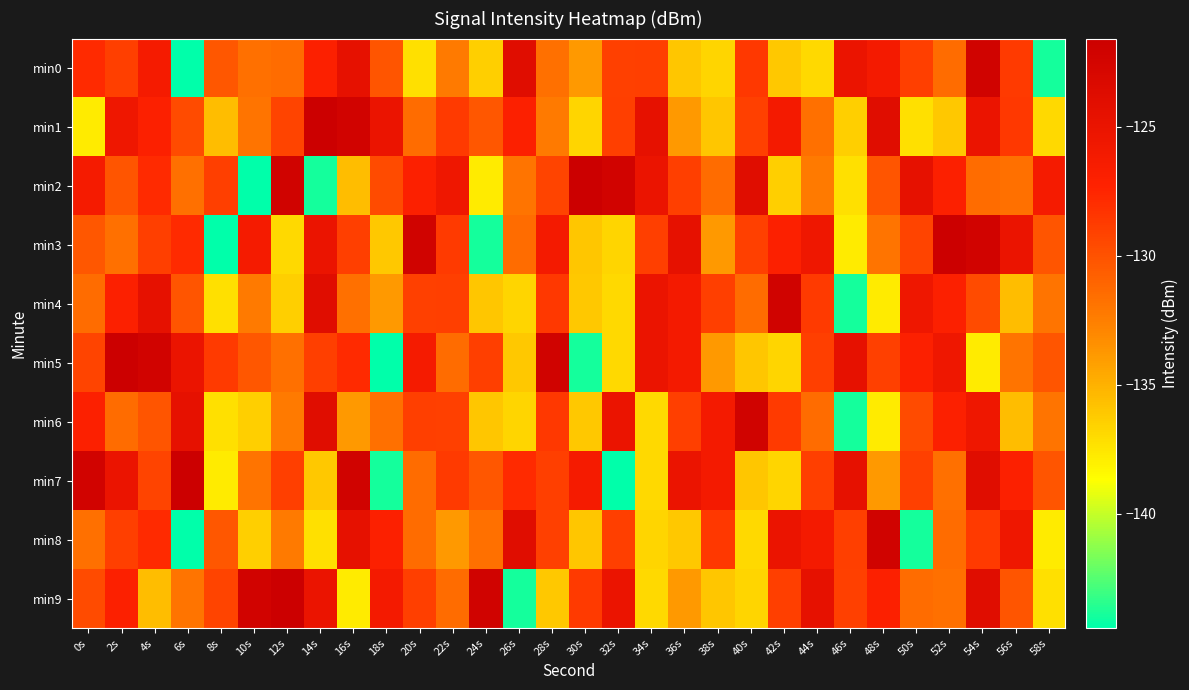

List the series in order of their peak value, highest first.

min1, min2, min3, min5, min7, min9, min0, min4, min6, min8